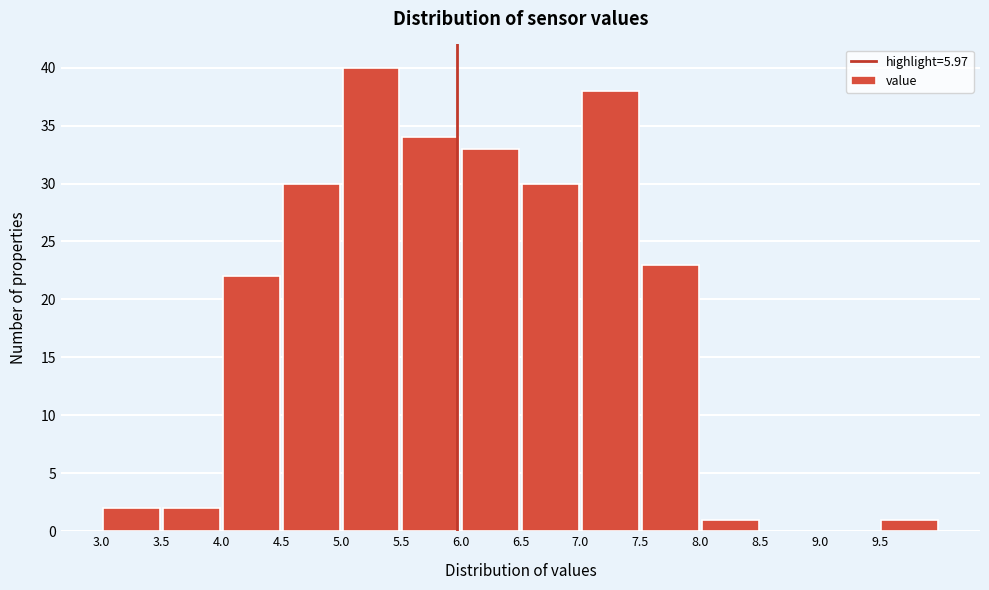

Reading left to right, list every bar in this chart as the range it spans on the x-axis followed by its height. The values are not printed on the chart, so give them approximately, as read against the axis.

3.0 to 3.5: 2
3.5 to 4.0: 2
4.0 to 4.5: 22
4.5 to 5.0: 30
5.0 to 5.5: 40
5.5 to 6.0: 34
6.0 to 6.5: 33
6.5 to 7.0: 30
7.0 to 7.5: 38
7.5 to 8.0: 23
8.0 to 8.5: 1
8.5 to 9.0: 0
9.0 to 9.5: 0
9.5 to 10.0: 1